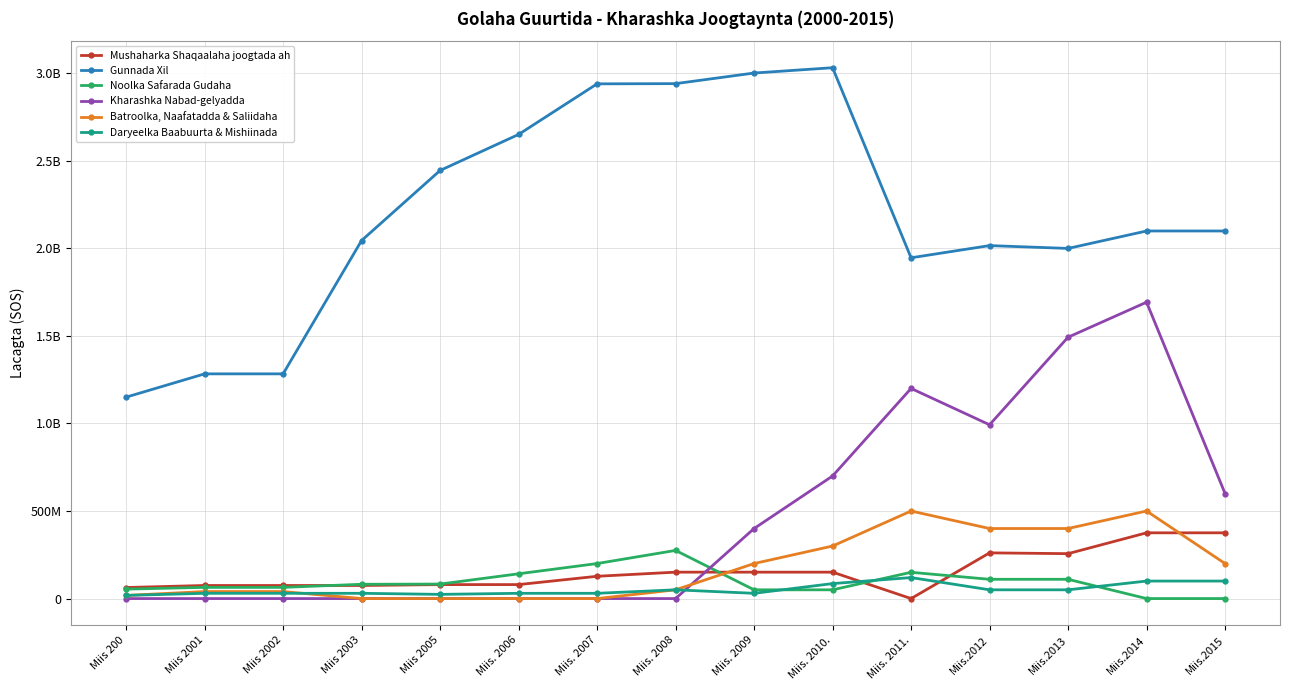

True or false: Batroolka, Naafatadda & Saliidaha has a value of 61348580 at Miis 2001.

False